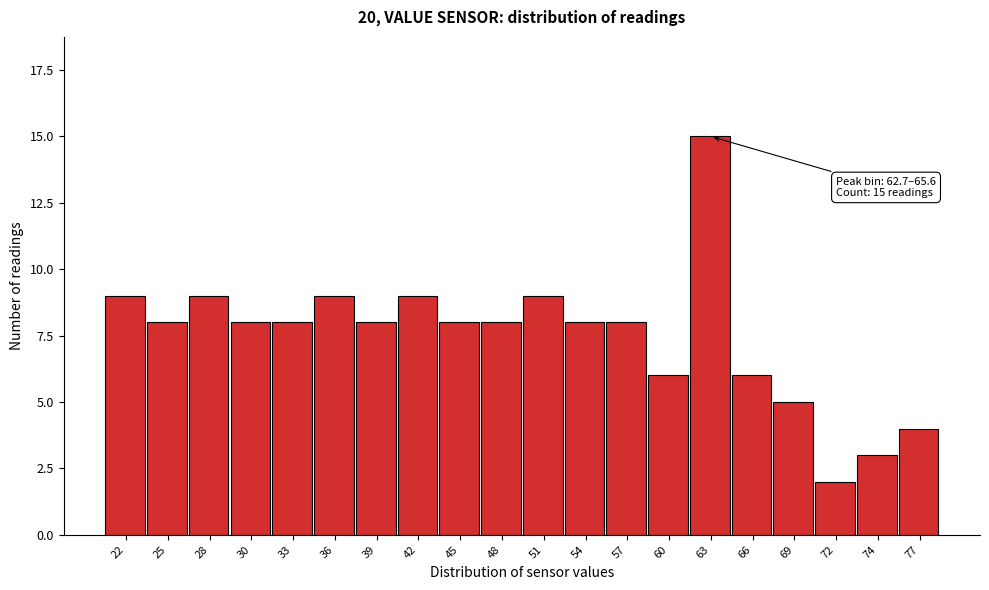

Reading left to right, transcribe all the data shown in this chart.

9	8	9	8	8	9	8	9	8	8	9	8	8	6	15	6	5	2	3	4